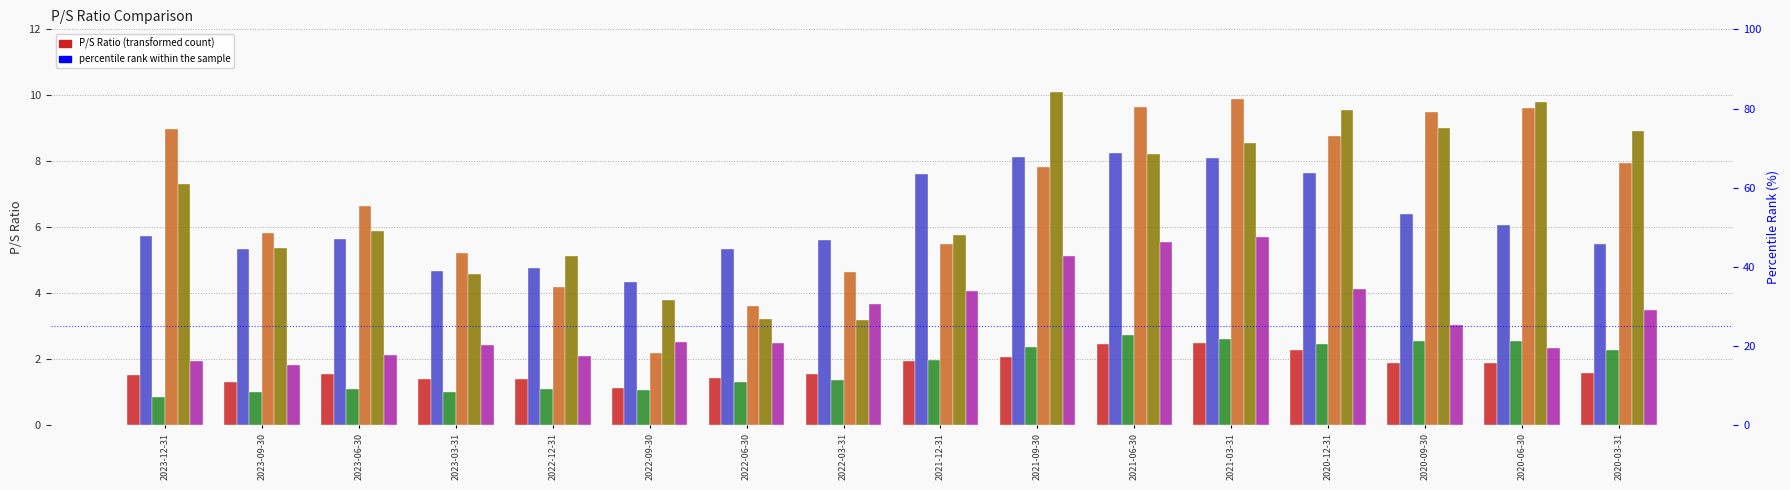

Does the chart contain stacked bars?

No